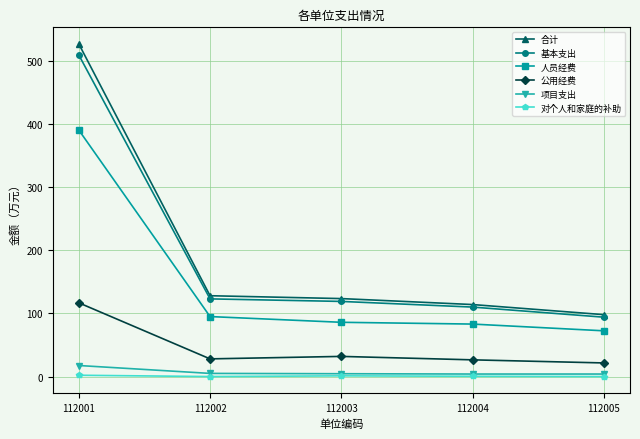

Where does the 人员经费 series first go above 85?

112001